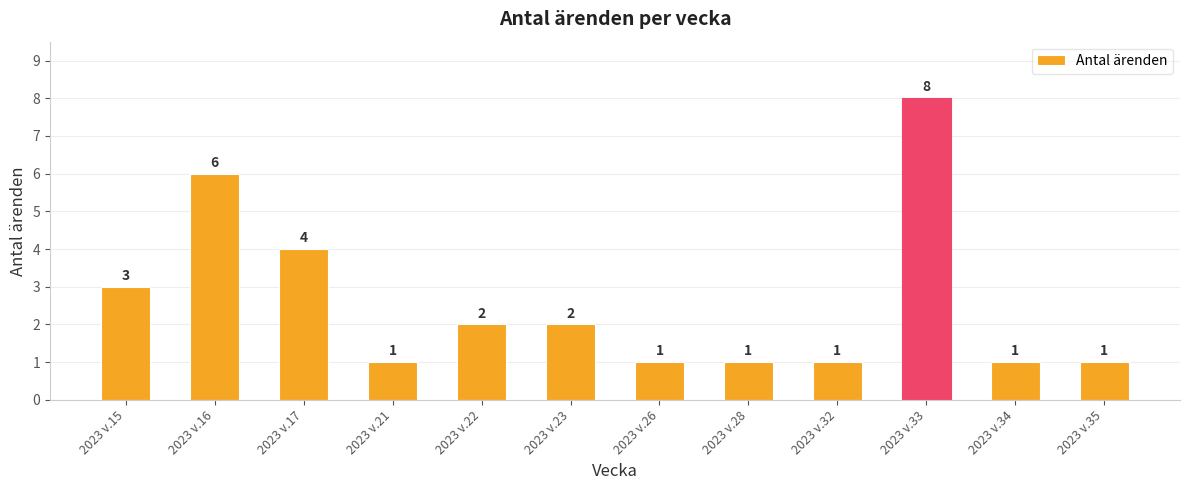

True or false: the data shows 2 at 2023 v.23.

True